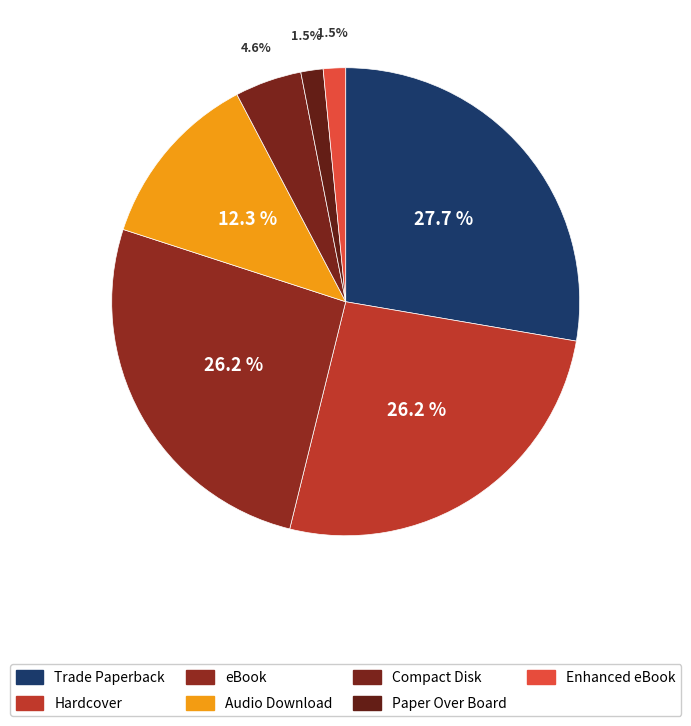

Combined, what portion of the pie is Hardcover and Enhanced eBook?

27.7%